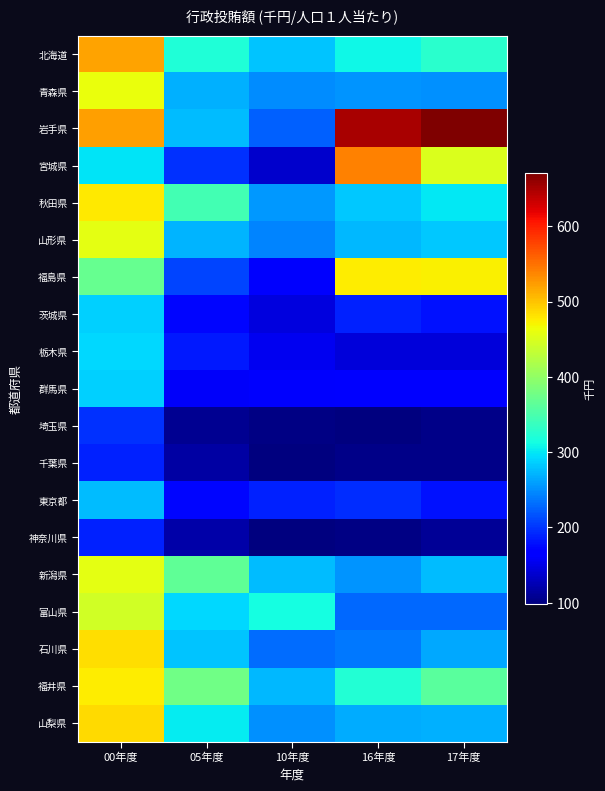

Which has a higher value, 00年度 or 17年度?

00年度